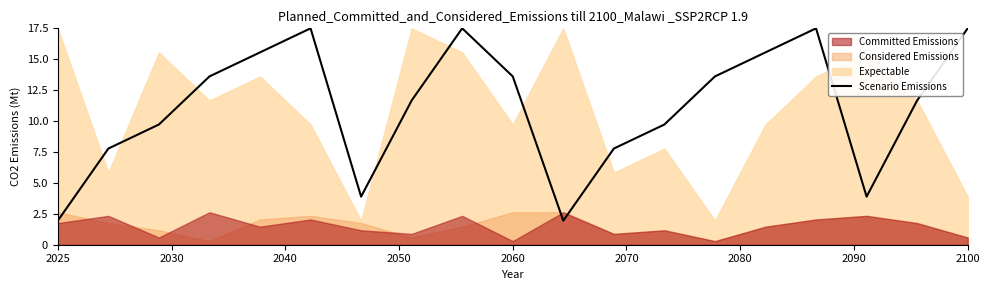

Is it true that Scenario Emissions equals 3.1 at 2025?

False